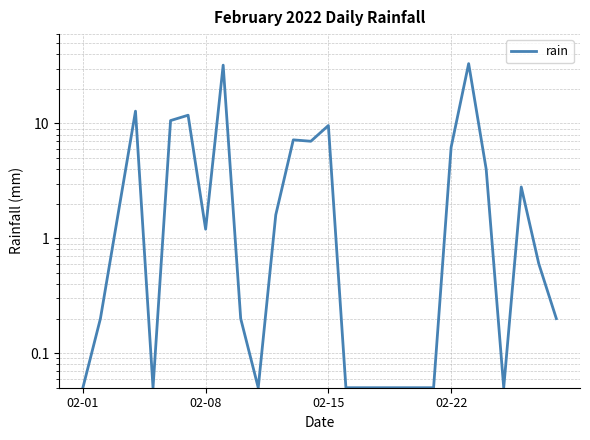

What is the change in value from 02-08 to 02-15?

+8.4